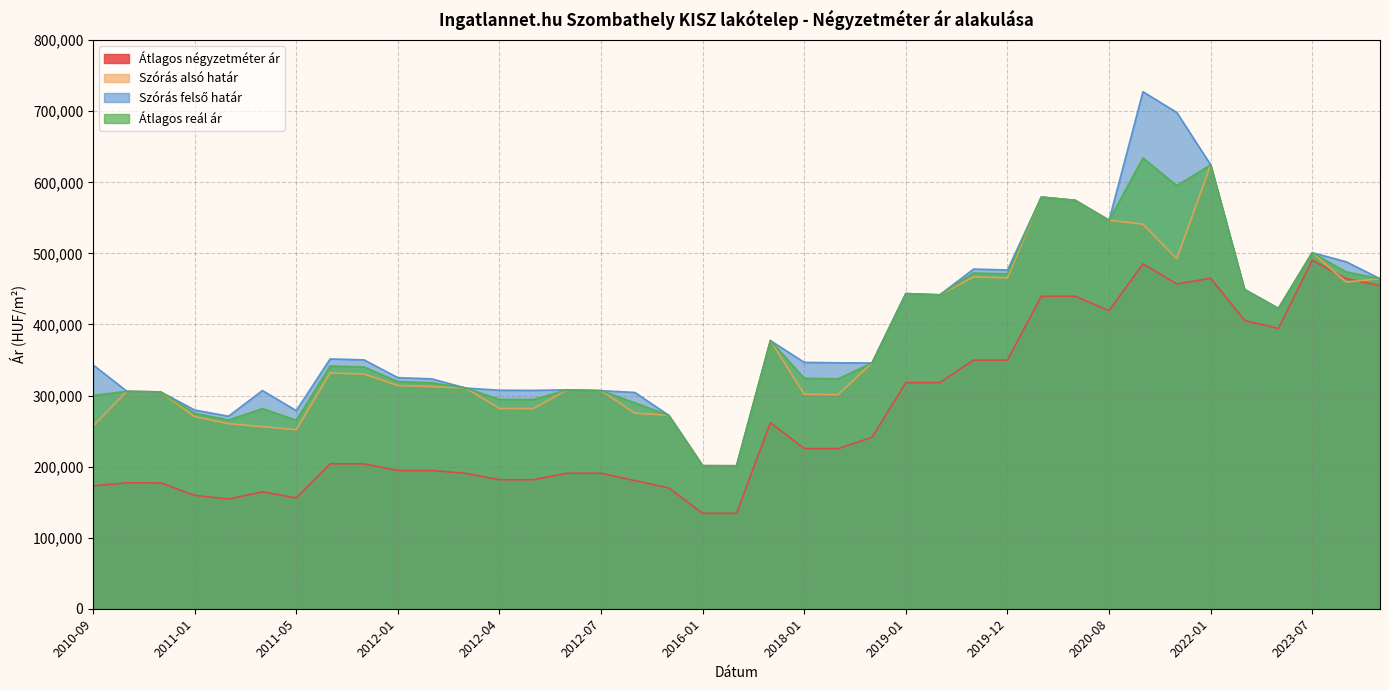

Where is Átlagos reál ár nearest to the value 417744?

2023-01